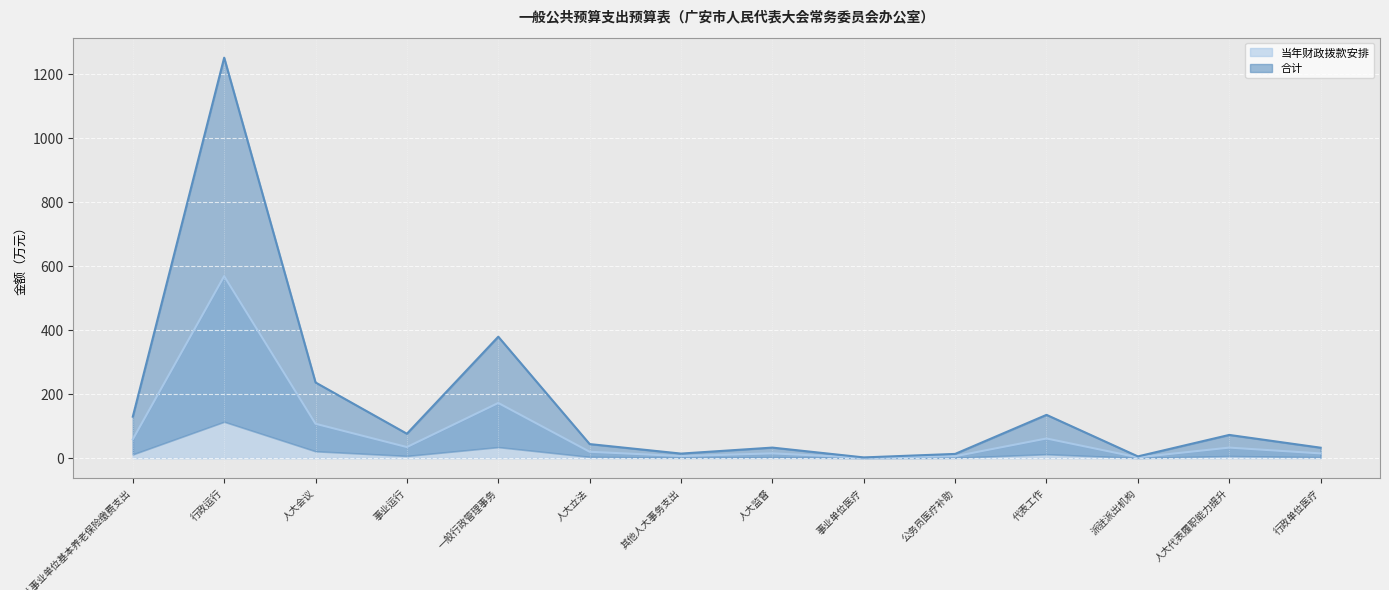

How many interior local peaks does the 当年财政拨款安排 series have?

5